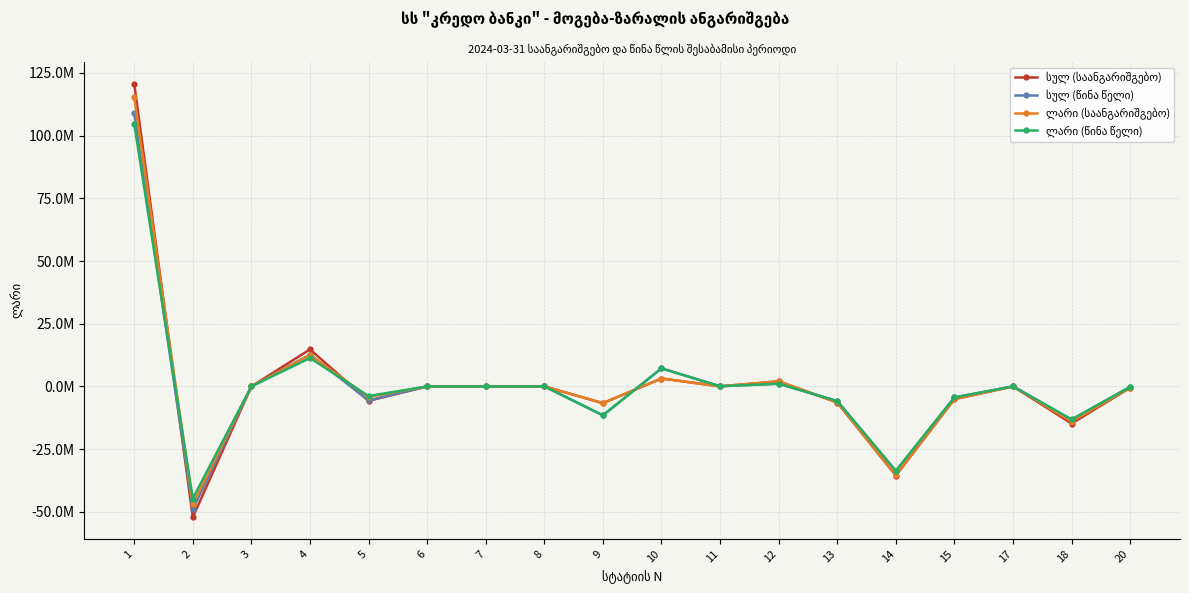

Does the chart have visible grid lines?

Yes